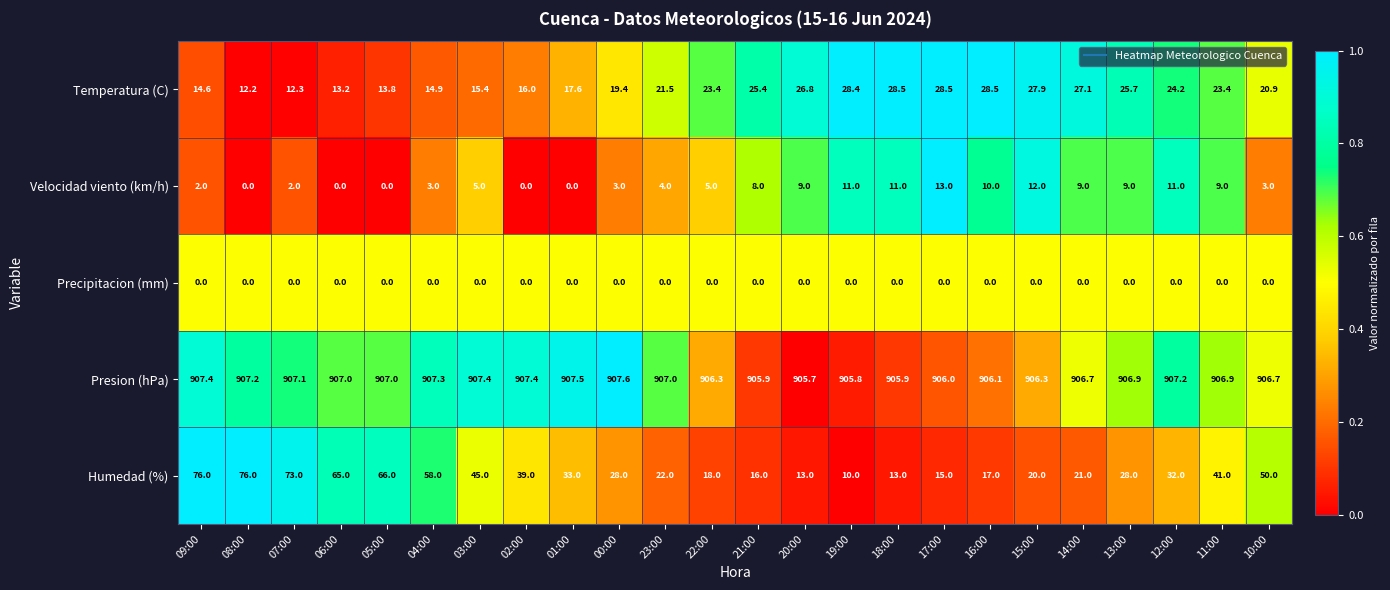

True or false: Velocidad viento (km/h) has a value of 1.8 at 21:00.

False